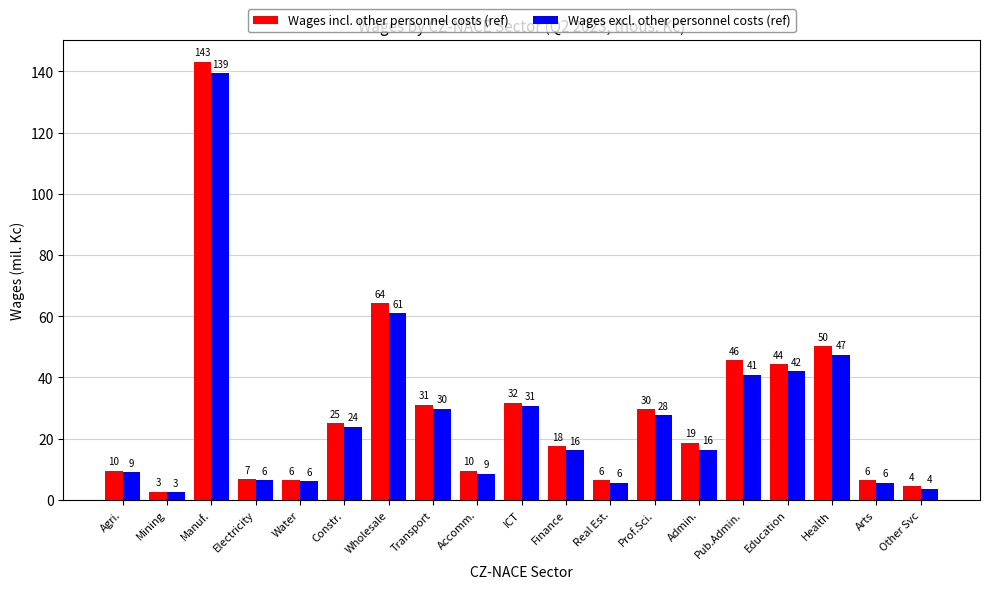

What are all the series names shown in the legend?

Wages incl. other personnel costs (ref), Wages excl. other personnel costs (ref)